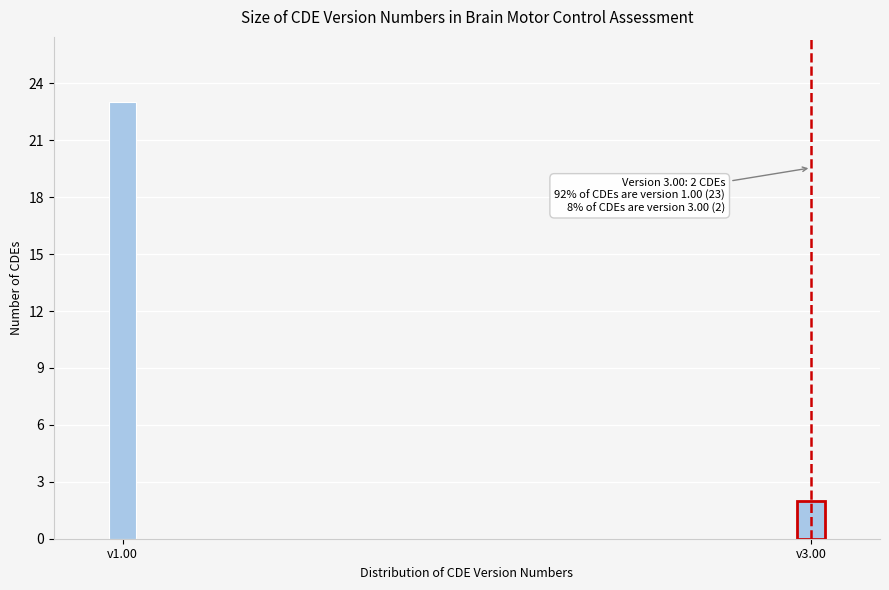

Reading left to right, what are all the values shown in this chart?

23	2